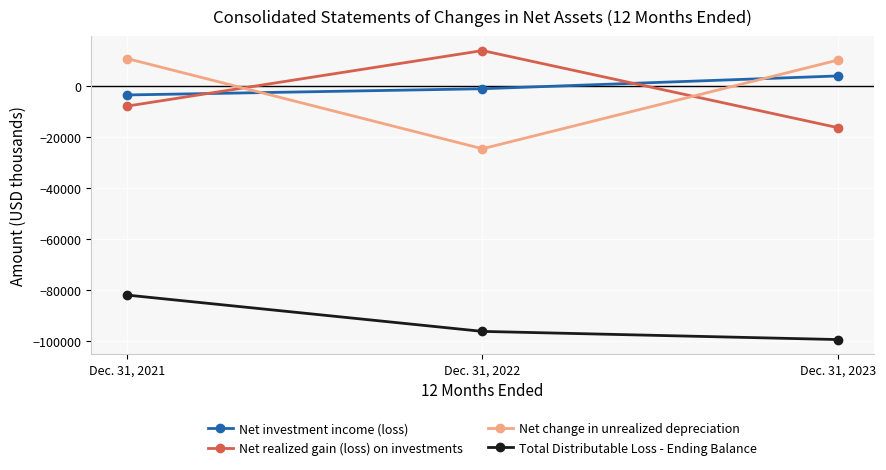

The value of Net investment income (loss) at Dec. 31, 2021 is -3593. True or false?

True